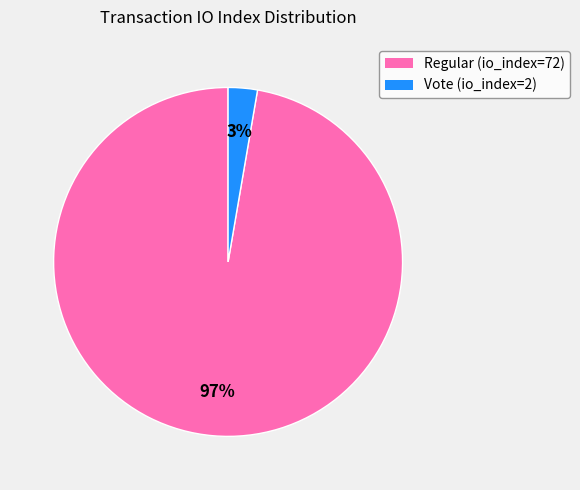

How many segments does this pie chart have?

2